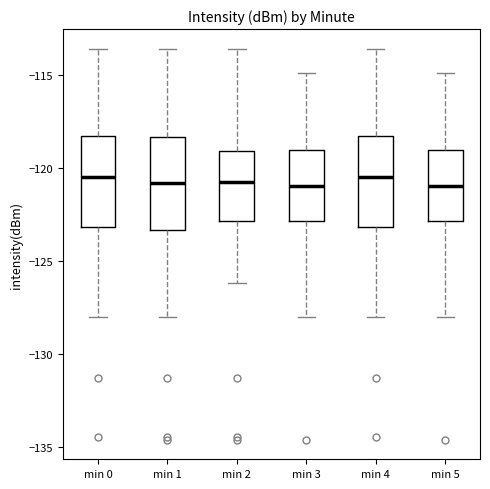

Reading left to right, transcribe this box plot: for each box, give where its median line is, the range the box spans, and where its two whiskers end, as read against the y-axis. The values are not printed on the chart, so give them approximately, as read against the axis.

min 0: median -120.5, box -123.0 to -118.5, whiskers -128.0 to -113.5
min 1: median -121.0, box -123.5 to -118.5, whiskers -128.0 to -113.5
min 2: median -121.0, box -123.0 to -119.0, whiskers -126.0 to -113.5
min 3: median -121.0, box -123.0 to -119.0, whiskers -128.0 to -115.0
min 4: median -120.5, box -123.0 to -118.5, whiskers -128.0 to -113.5
min 5: median -121.0, box -123.0 to -119.0, whiskers -128.0 to -115.0